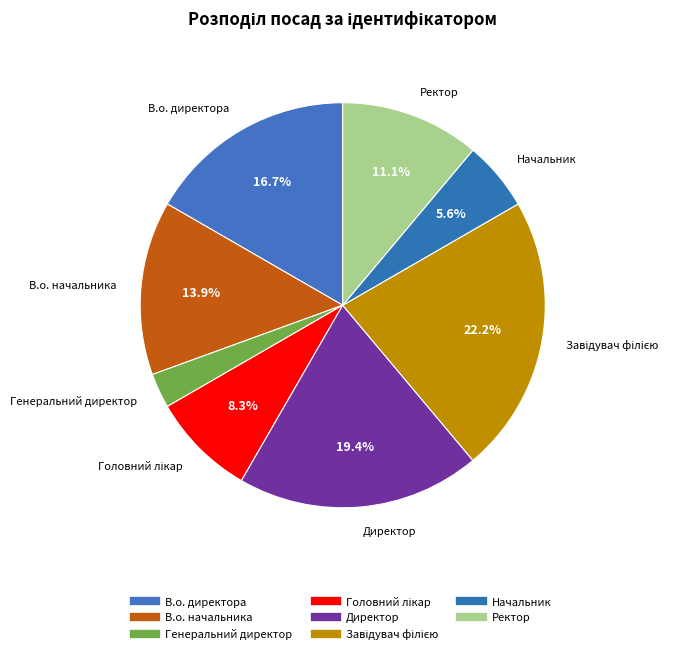

Combined, do Ректор and Директор account for over 50%?

No